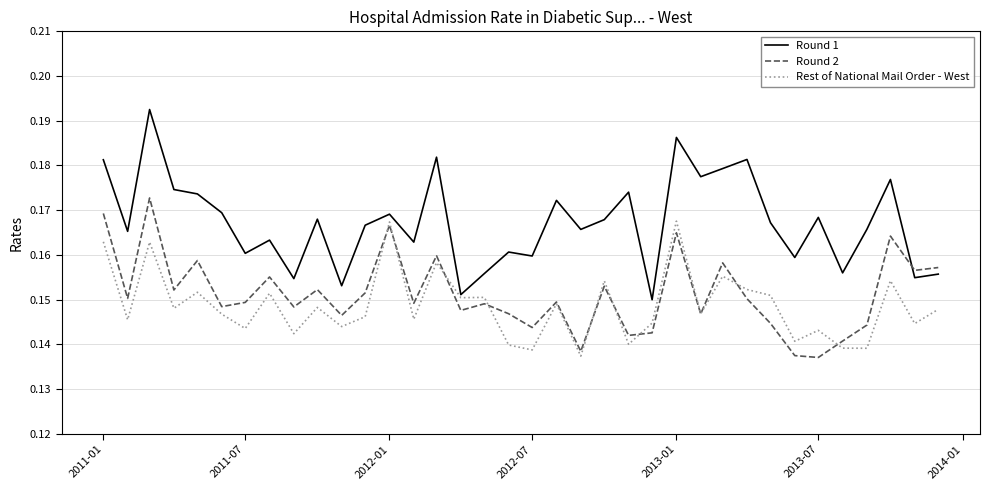

Which series has the largest range (max minus min)?

Round 1